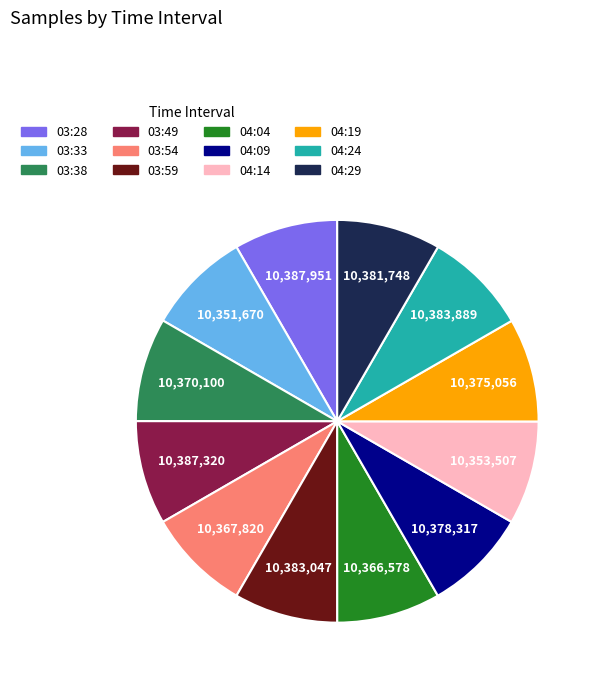

What is the ratio of the value at 03:33 to the value at 03:59?

1.0